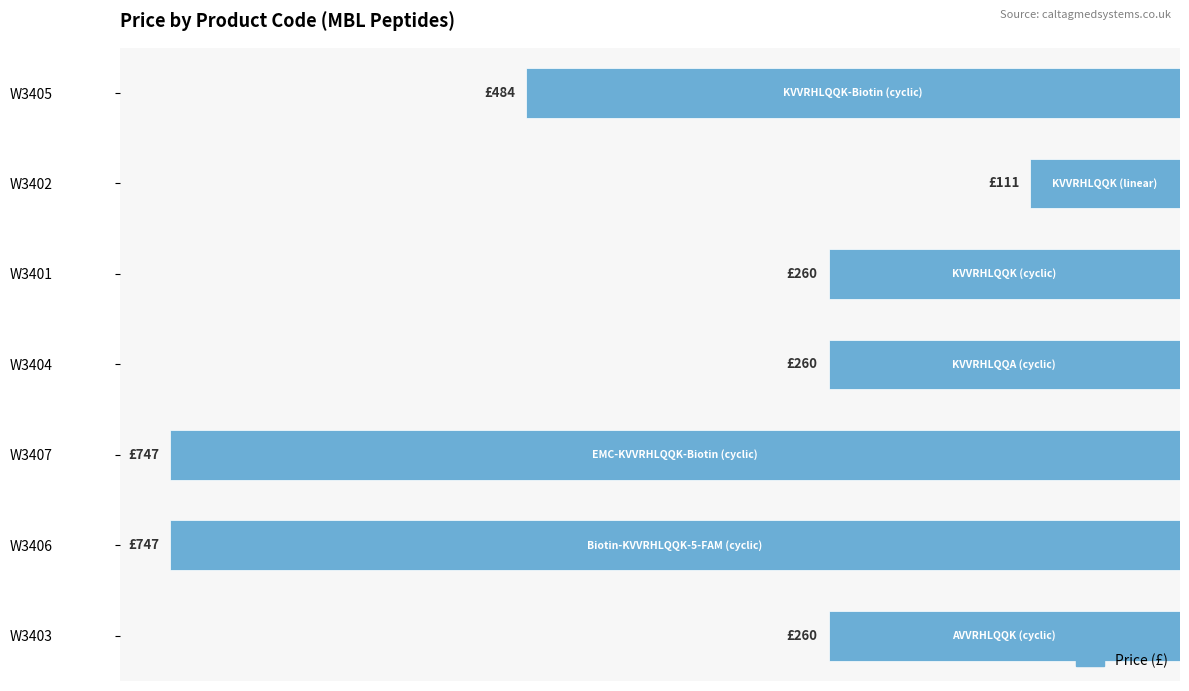

Are the bars horizontal?

Yes